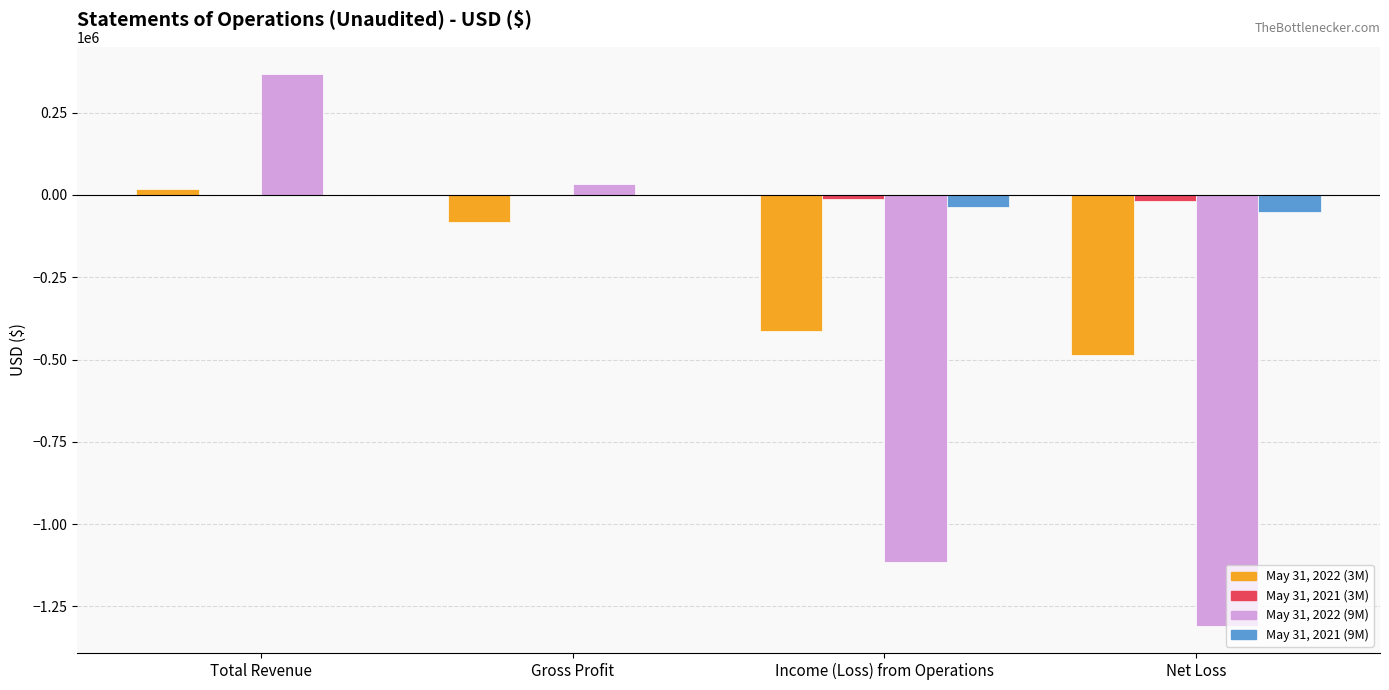

Which label corresponds to the largest value in the chart?

Total Revenue